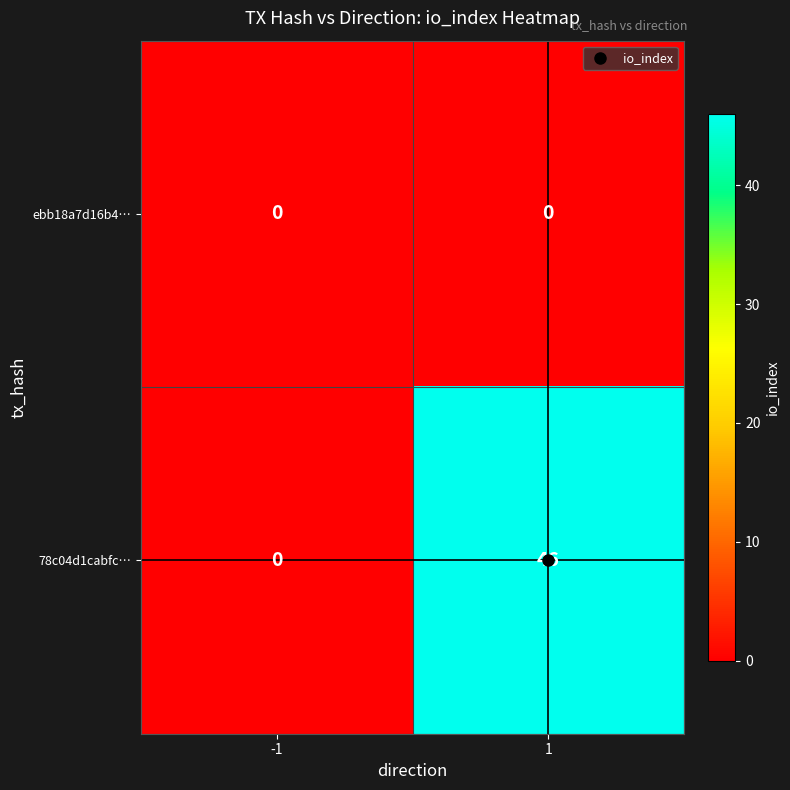

True or false: 78c04d1cabfc… has a value of 46 at 1.

True